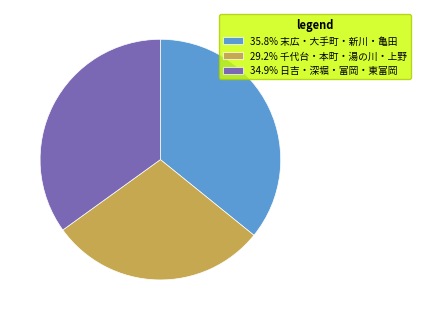

Approximately how many times larger is the value at 35.8% 末広・大手町・新川・亀田 compared to 29.2% 千代台・本町・湯の川・上野?

1.2